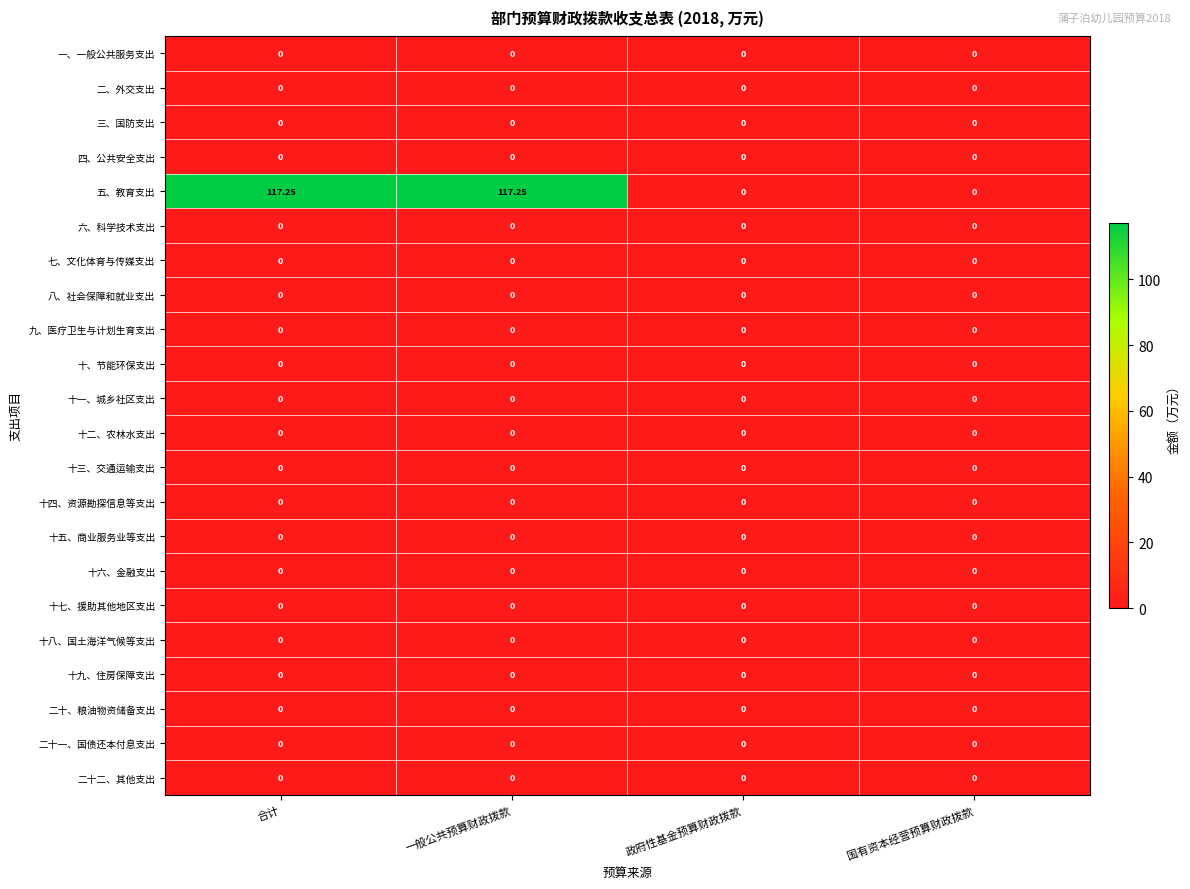

How many series are shown in this chart?

22